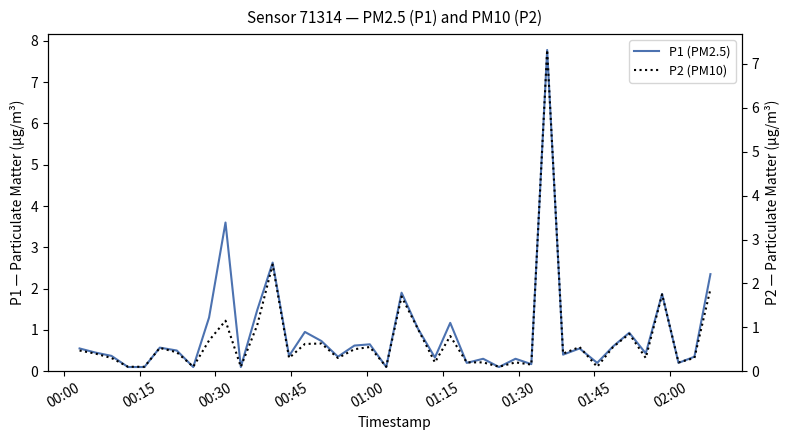

What is the value of the P2 (PM10) point at the 3rd from the left?

0.3